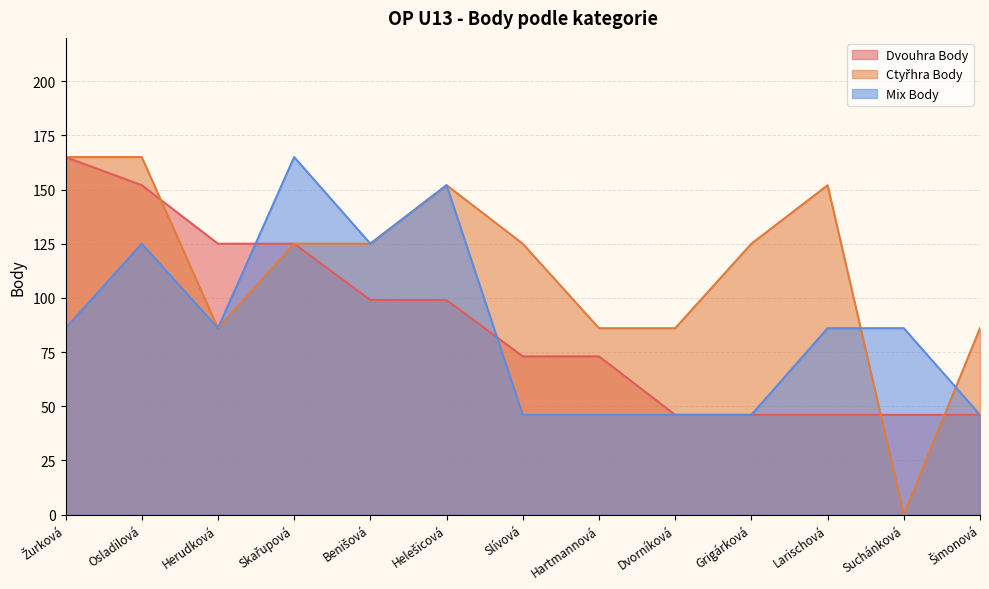

How many data points in Mix Body are less than 86?

5